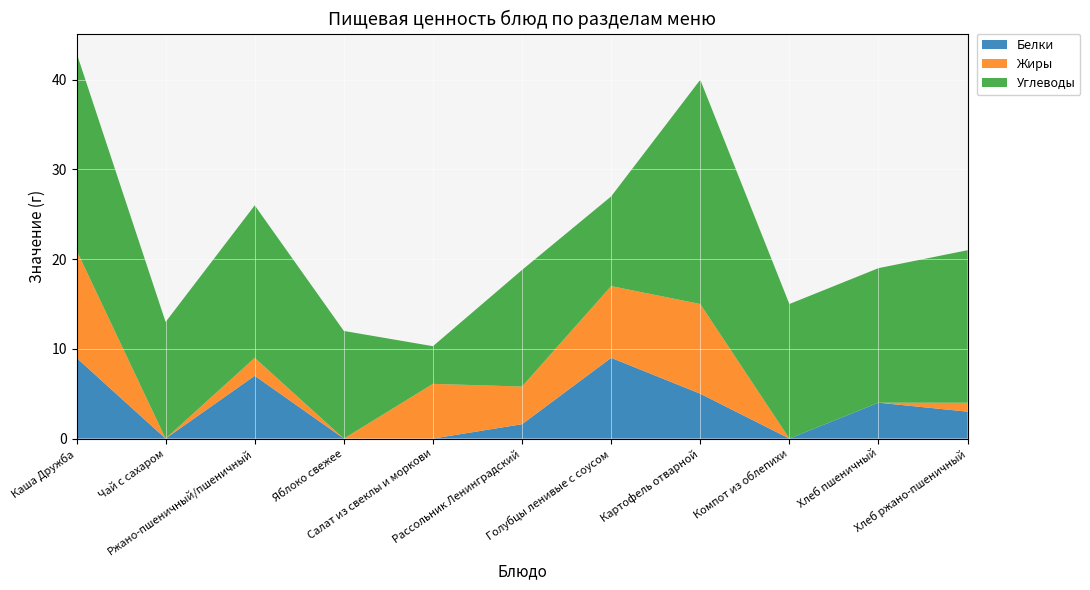

Reading right to left, list all the values displayed in this chart.

Белки: 3.0	4.0	0.0	5.0	9.0	1.6	0.0	0.0	7.0	0.0	9.0
Жиры: 1.0	0.0	0.0	10.0	8.0	4.2	6.1	0.0	2.0	0.0	12.0
Углеводы: 17.0	15.0	15.0	25.0	10.0	13.0	4.2	12.0	17.0	13.0	22.0